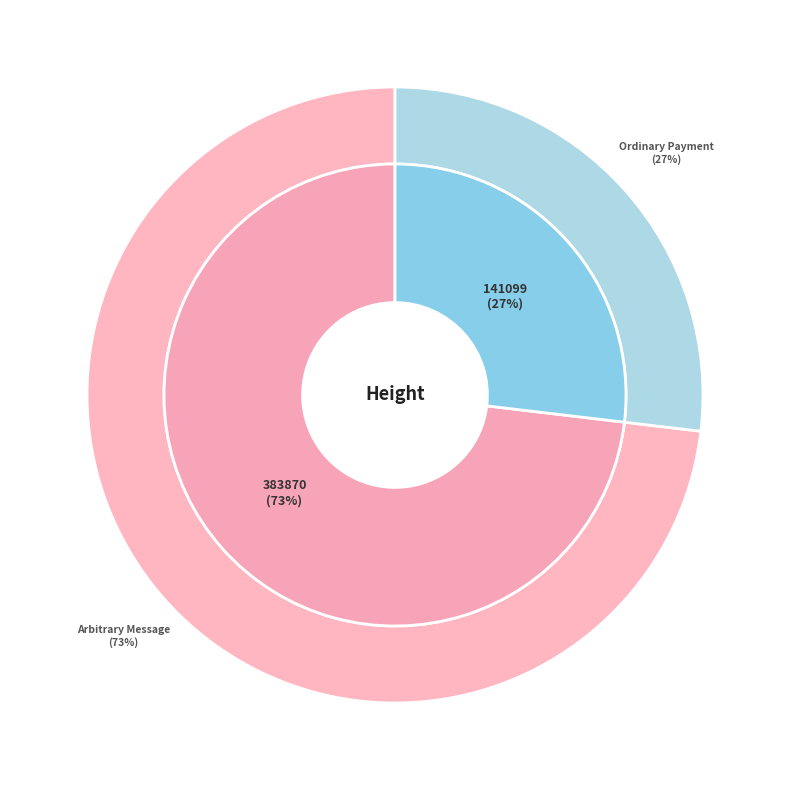

Rank the categories by value from lowest to highest.

141099, 383870